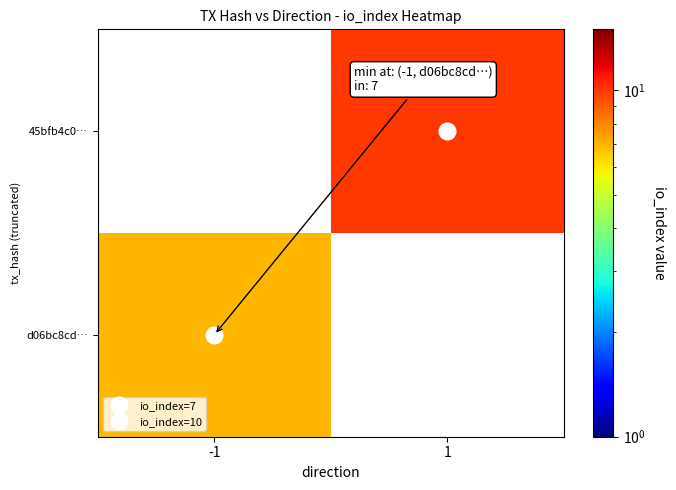

Rank the series by their average value, from lowest to highest.

d06bc8cd…, 45bfb4c0…